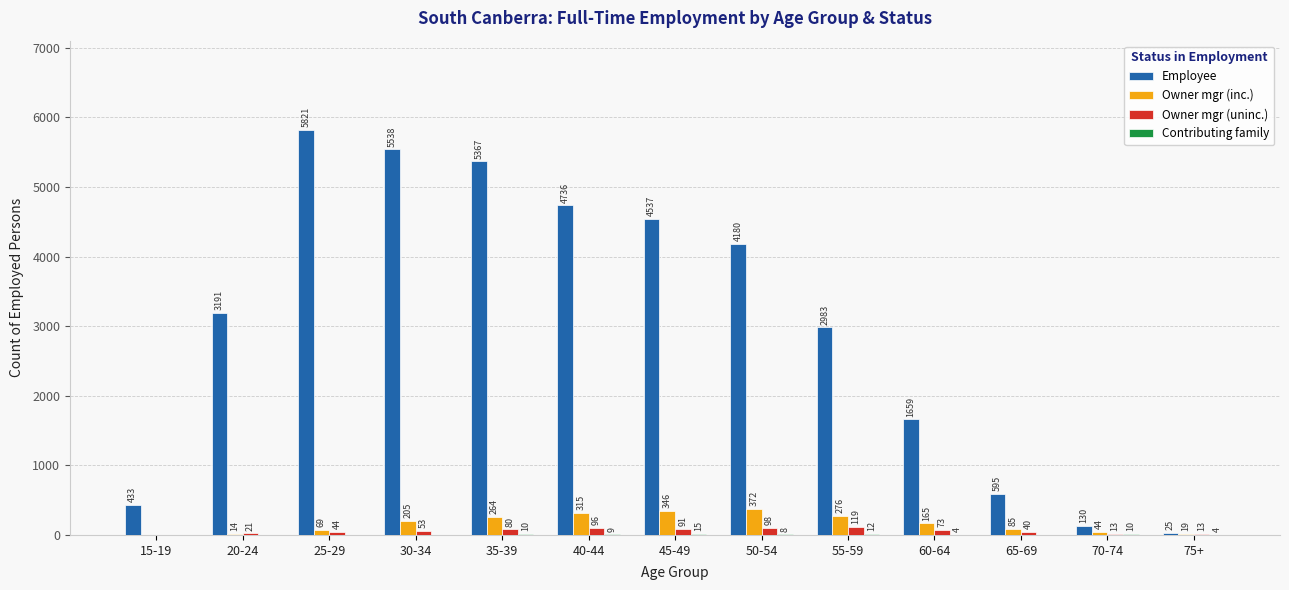

Between 20-24 and 45-49, which series saw the biggest shift?

Employee